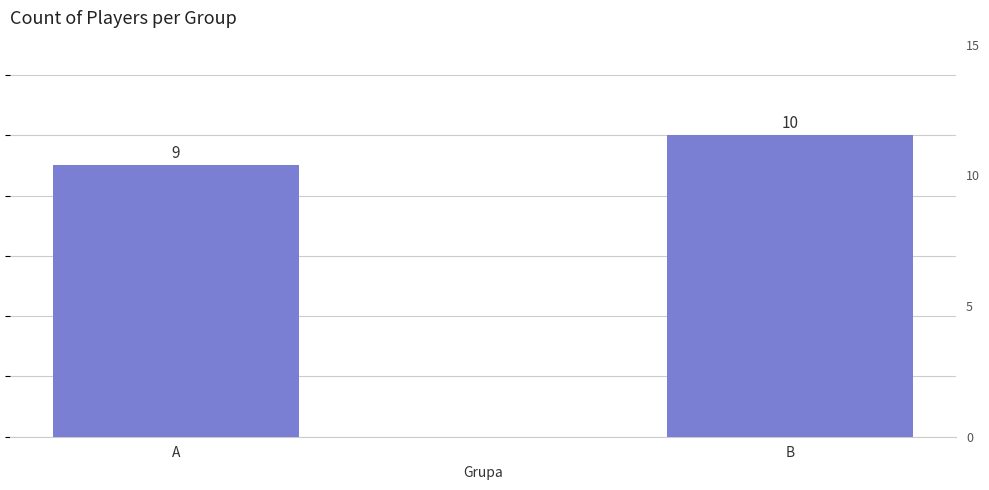

What is the maximum value shown in the chart?

10